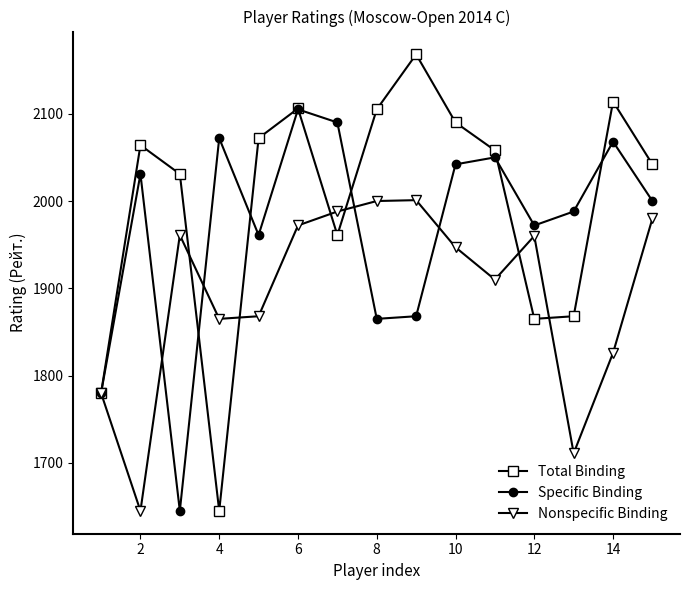

What is the maximum value for Specific Binding?

2105